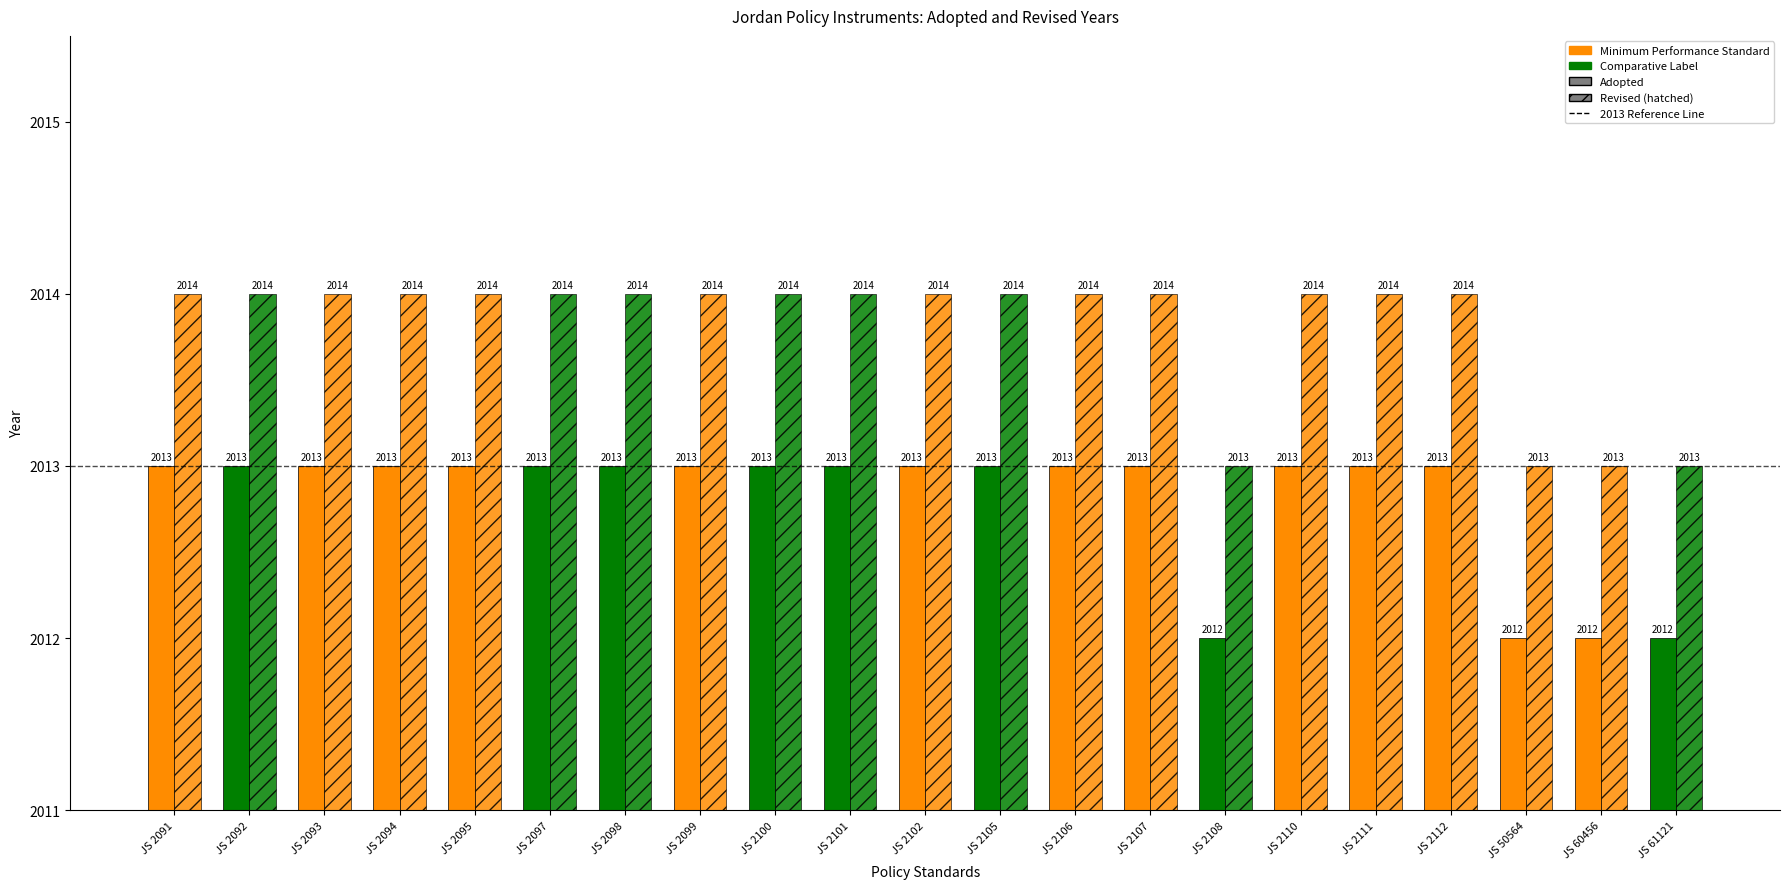

Count the number of data series in this chart.

2